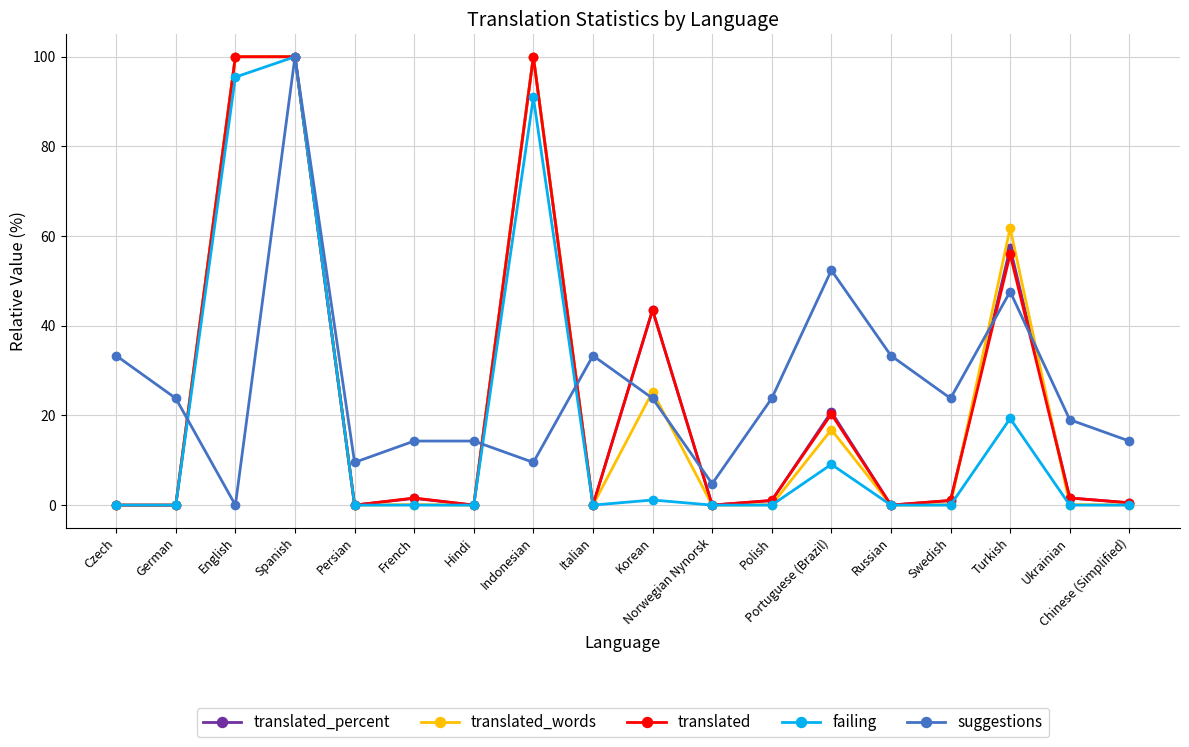

What is the maximum value for translated?

100.0